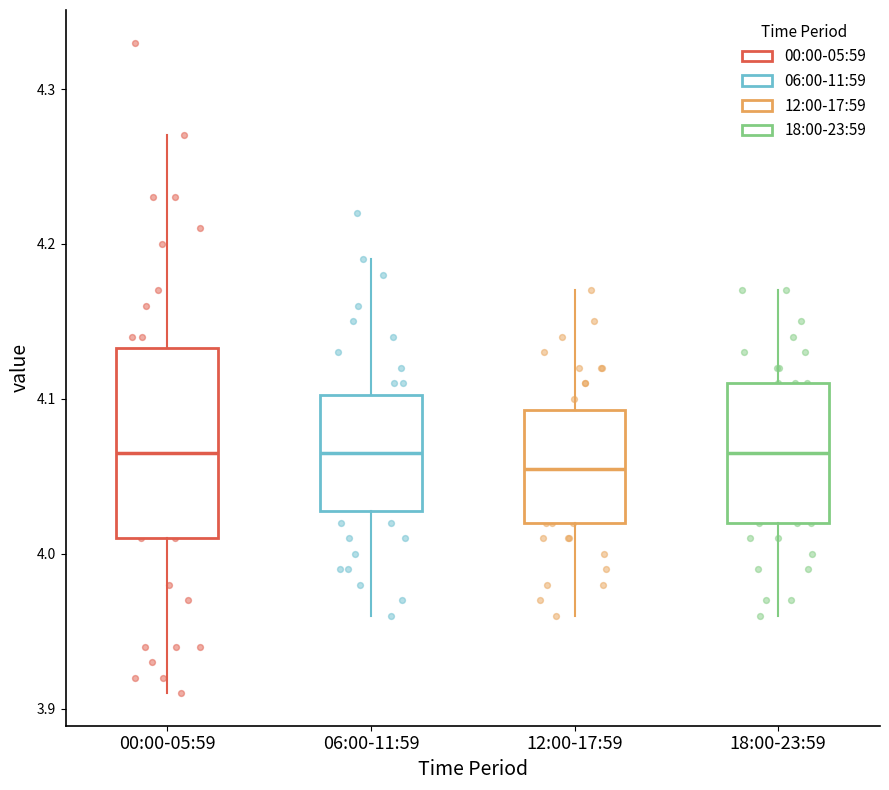

Which box is the tallest, from its lower edge to its upper edge?

00:00-05:59